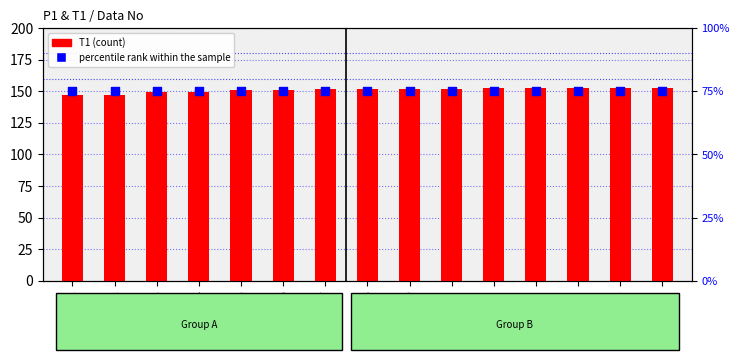

At how many categories does at least one series exceed 132?

15